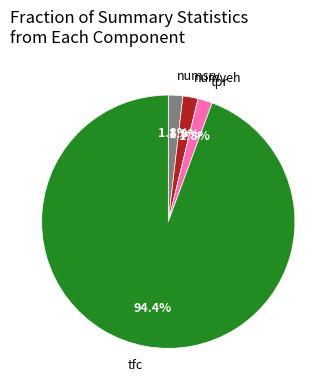

What portion of the pie excludes numveh?

98.1%